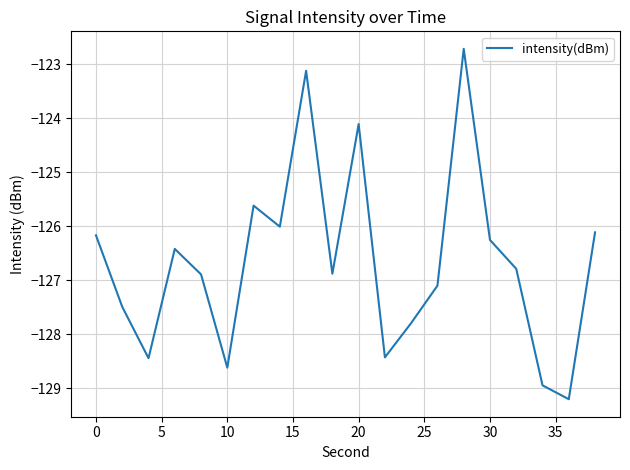

What is the difference between the maximum and minimum values?

6.5